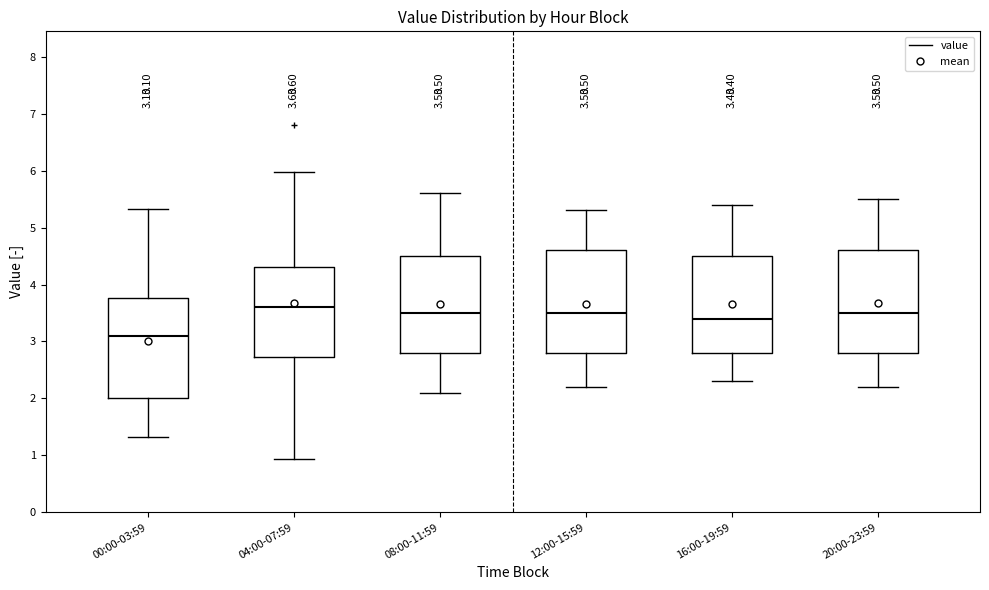

Which box's median line is the highest?

04:00-07:59